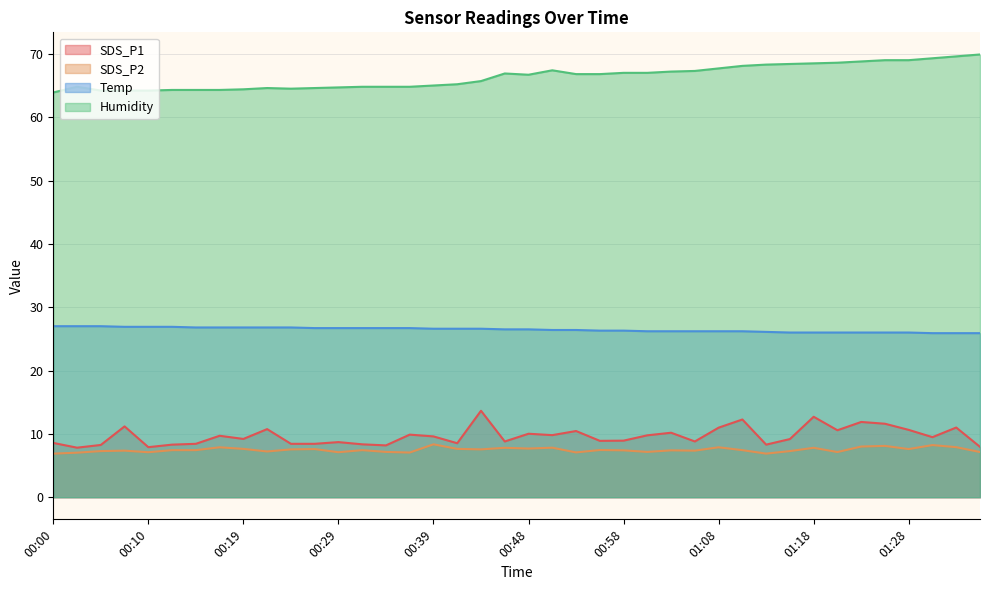

What is the label of the 31st point from the right?

00:22